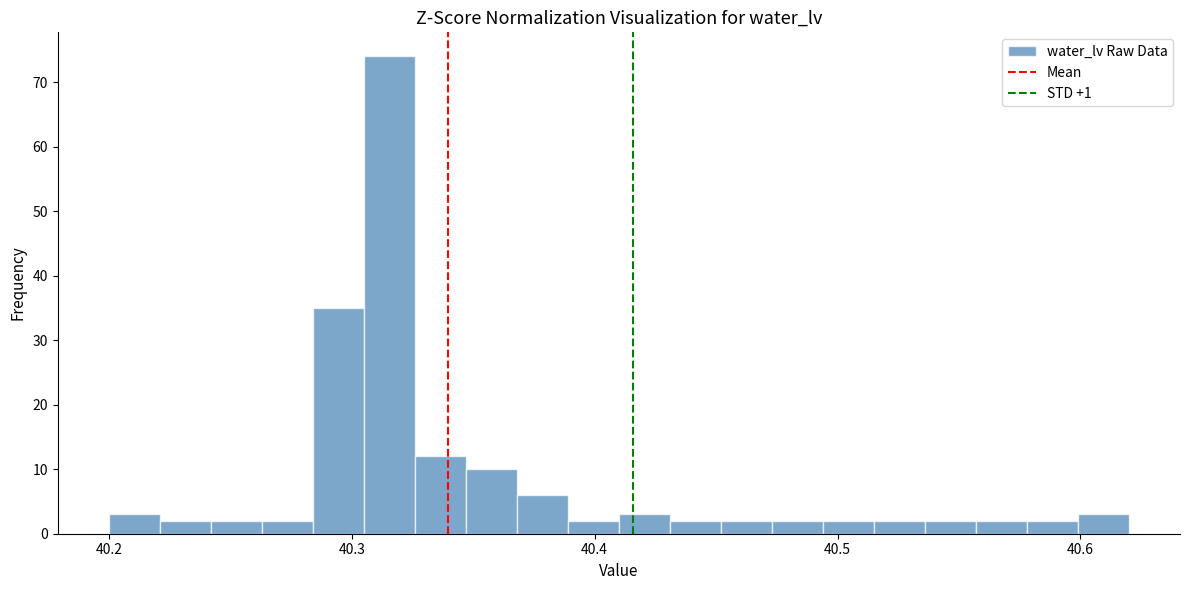

Read against the x-axis, roughly where is the centre of the tallest bar?

40.32